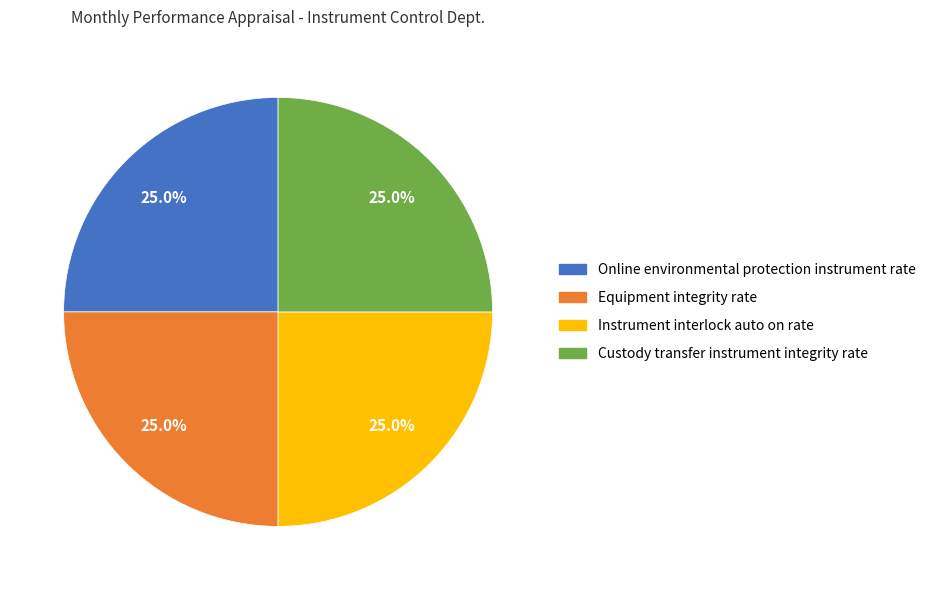

Is there a majority slice in this chart?

No